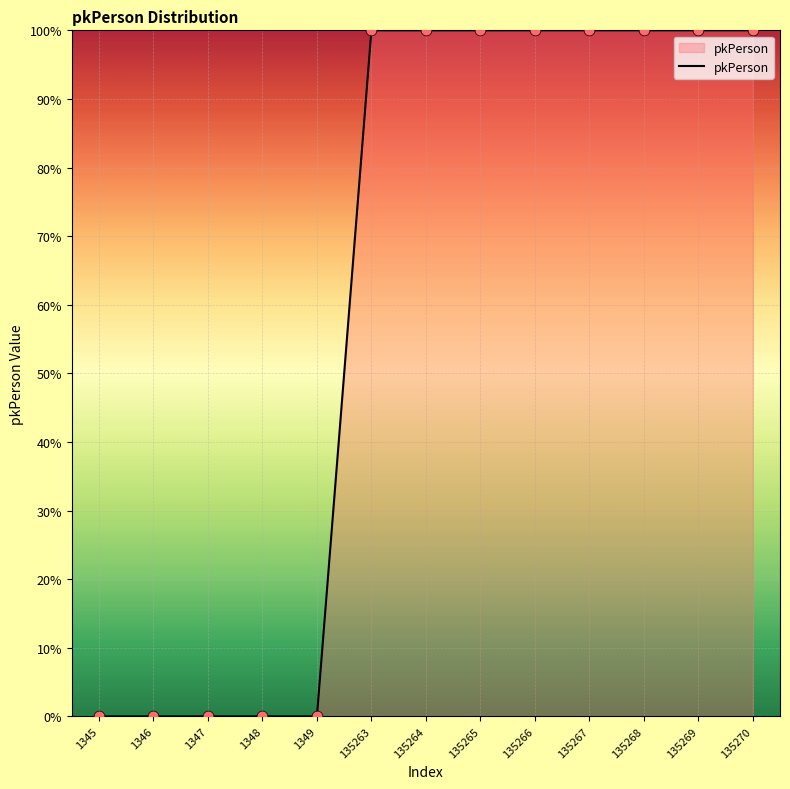

What is the change in value from 1345 to 135270?

+100.0